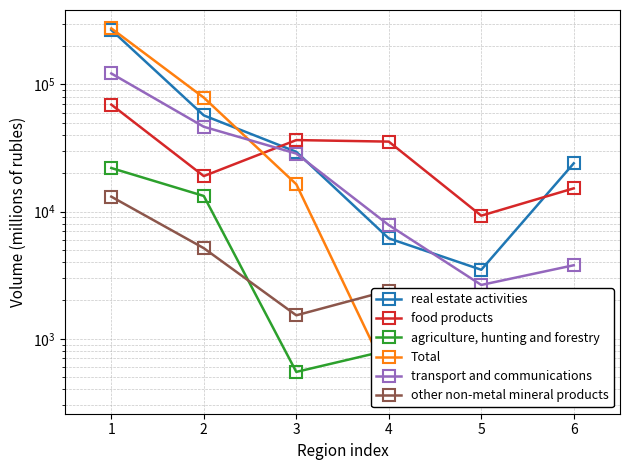

The value of agriculture, hunting and forestry at 4 is 814.0. True or false?

True